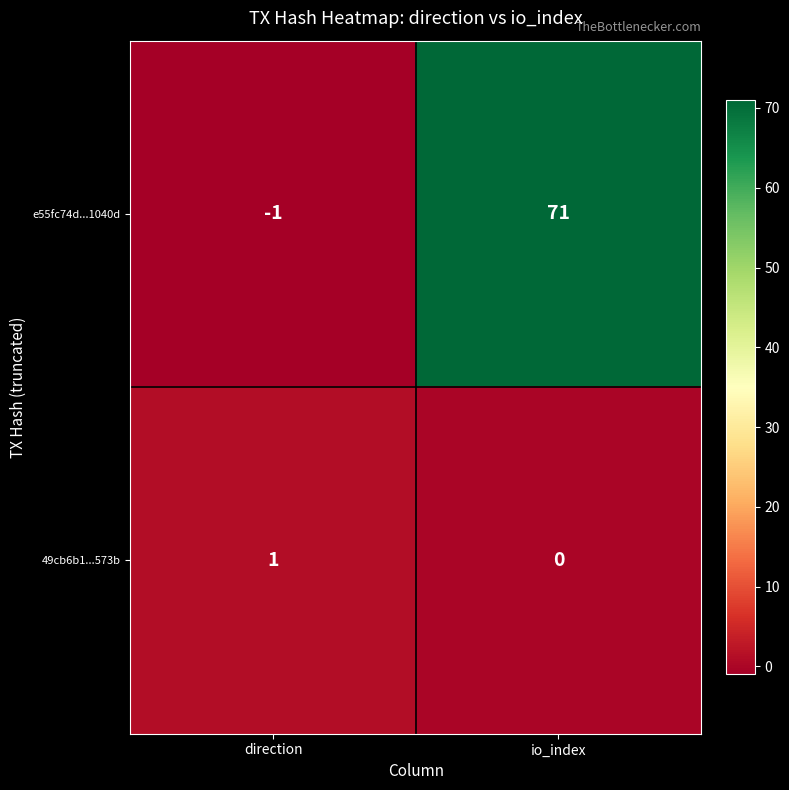

Between direction and io_index, which series saw the biggest shift?

e55fc74d...1040d